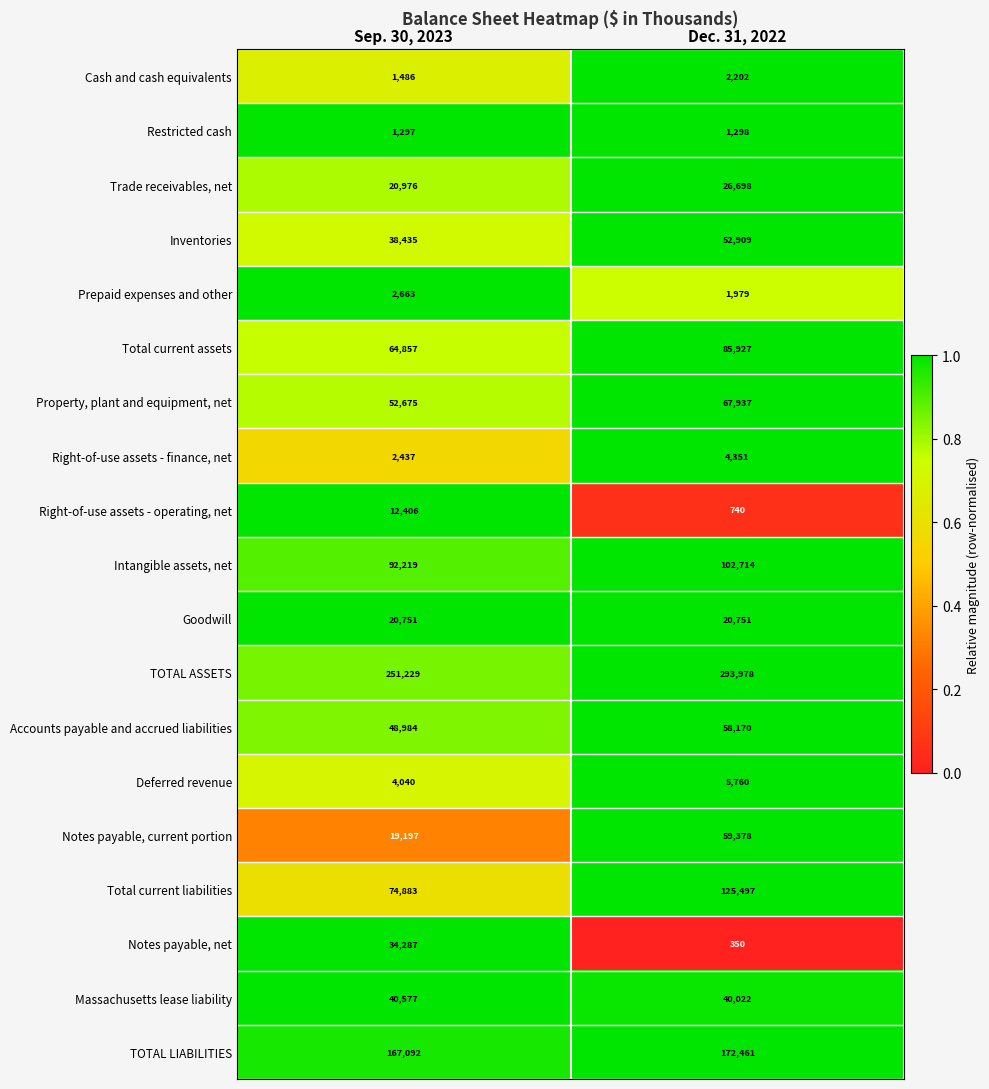

The value of Massachusetts lease liability at Dec. 31, 2022 is 8640. True or false?

False